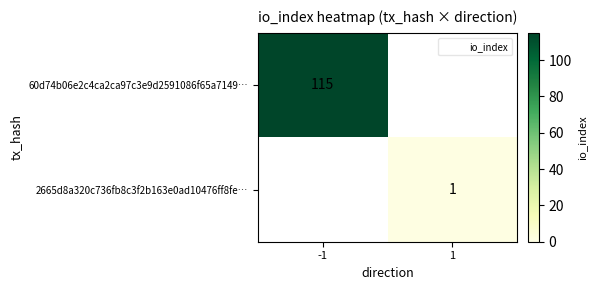

Which category has the lowest value in the 2665d8a320c736fb8c3f2b163e0ad10476ff8fe… series?

-1